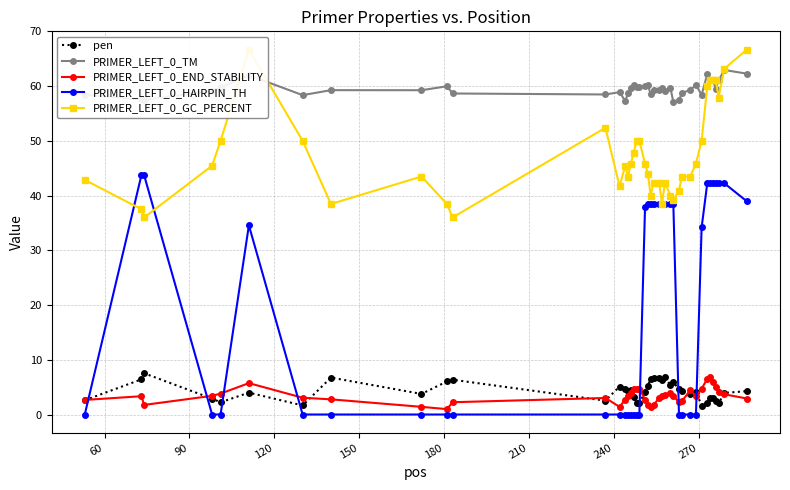

What is the sum of all PRIMER_LEFT_0_HAIRPIN_TH values?

794.5